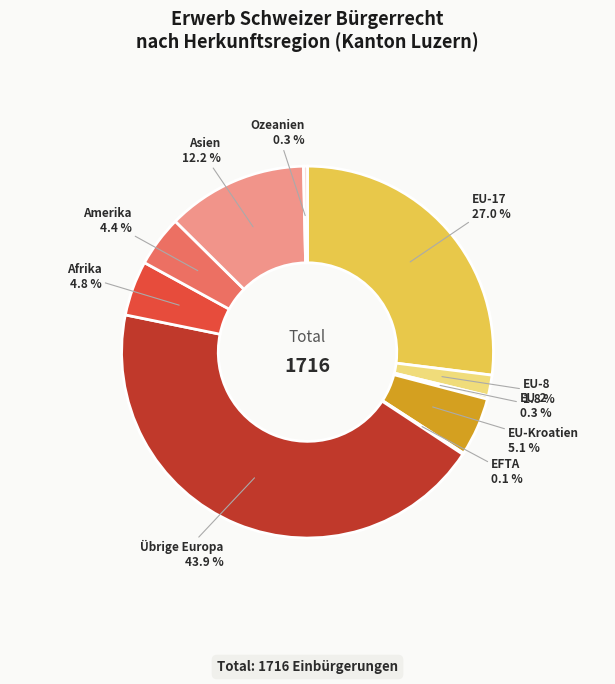

How many segments does this pie chart have?

10